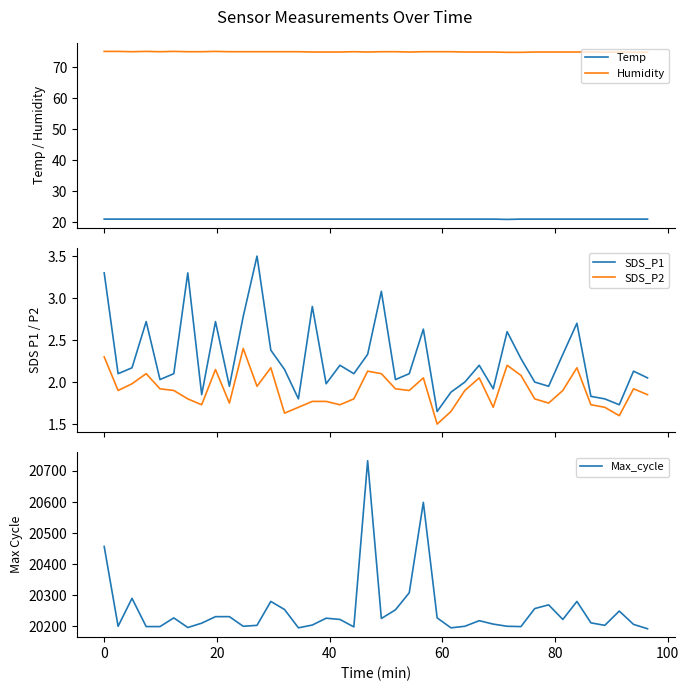

Reading right to left, extract all data points from this chart.

Temp: 21.0	21.0	21.0	21.0	21.0	21.0	21.0	21.0	21.0	21.0	20.9	21.0	21.0	21.0	21.0	21.0	21.0	21.0	21.0	21.0	21.0	21.0	21.0	21.0	21.0	21.0	21.0	21.0	21.0	21.0	21.0	21.0	21.0	21.0	21.0	21.0	21.0	21.0	21.0	21.0
Humidity: 74.8	74.8	74.9	74.8	74.9	74.9	74.9	74.9	74.9	74.8	74.8	74.9	74.9	74.9	75.0	75.0	75.0	74.9	75.0	75.0	74.9	75.0	74.9	74.9	74.9	75.0	75.0	75.0	75.0	75.0	75.0	75.1	75.0	75.0	75.1	75.0	75.1	75.0	75.1	75.1
SDS_P1: 2.0	2.1	1.7	1.8	1.8	2.7	2.3	1.9	2.0	2.3	2.6	1.9	2.2	2.0	1.9	1.6	2.6	2.1	2.0	3.1	2.3	2.1	2.2	2.0	2.9	1.8	2.1	2.4	3.5	2.8	1.9	2.7	1.9	3.3	2.1	2.0	2.7	2.2	2.1	3.3
SDS_P2: 1.9	1.9	1.6	1.7	1.7	2.2	1.9	1.8	1.8	2.1	2.2	1.7	2.0	1.9	1.6	1.5	2.0	1.9	1.9	2.1	2.1	1.8	1.7	1.8	1.8	1.7	1.6	2.2	1.9	2.4	1.8	2.1	1.7	1.8	1.9	1.9	2.1	2.0	1.9	2.3
Max_cycle: 20192.0	20206.0	20249.0	20203.0	20211.0	20280.0	20222.0	20269.0	20257.0	20199.0	20200.0	20207.0	20218.0	20200.0	20195.0	20227.0	20599.0	20308.0	20253.0	20225.0	20733.0	20198.0	20222.0	20226.0	20204.0	20195.0	20254.0	20280.0	20203.0	20200.0	20231.0	20231.0	20210.0	20196.0	20227.0	20199.0	20199.0	20290.0	20200.0	20457.0